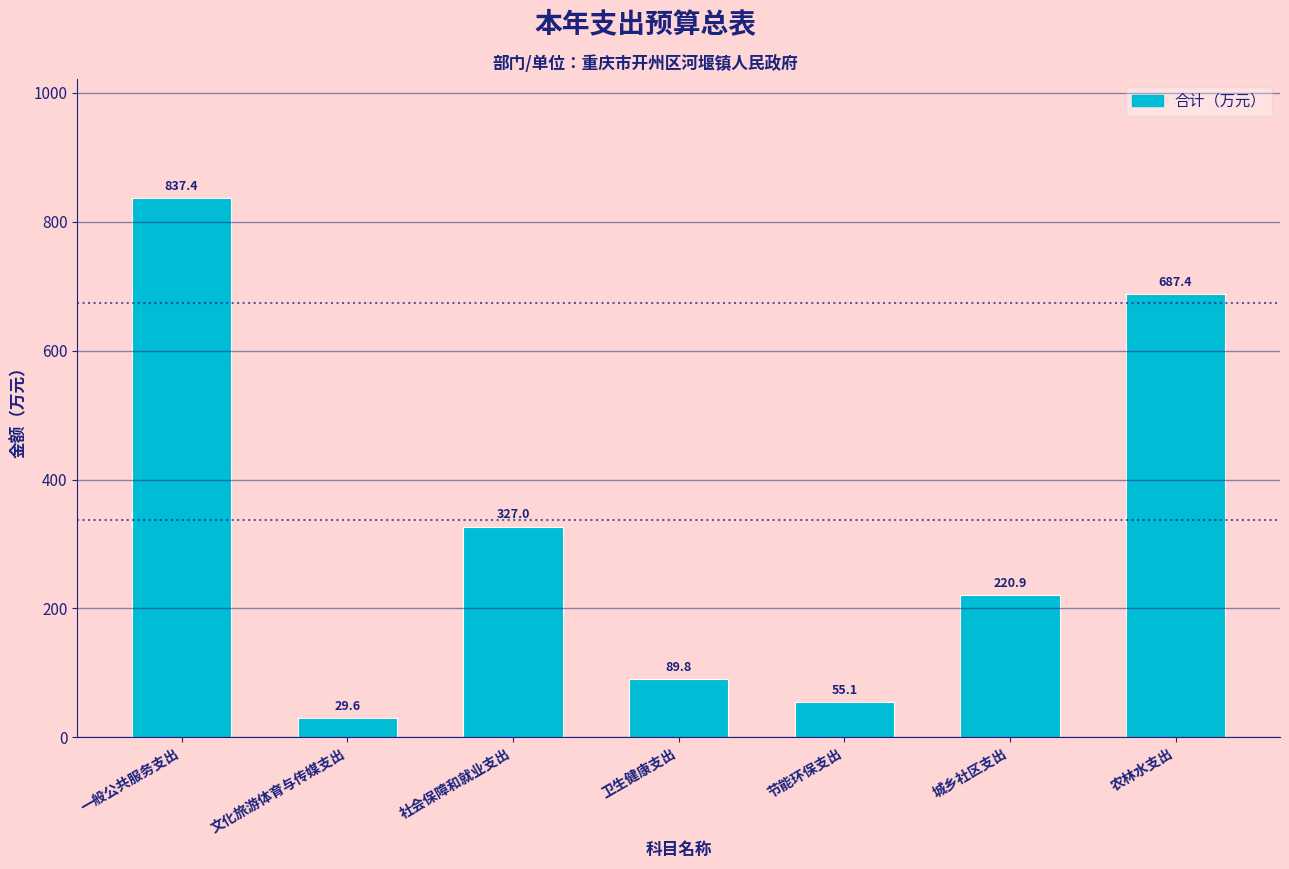

Reading left to right, what are all the values shown in this chart?

837.4	29.6	327.0	89.8	55.1	220.9	687.4